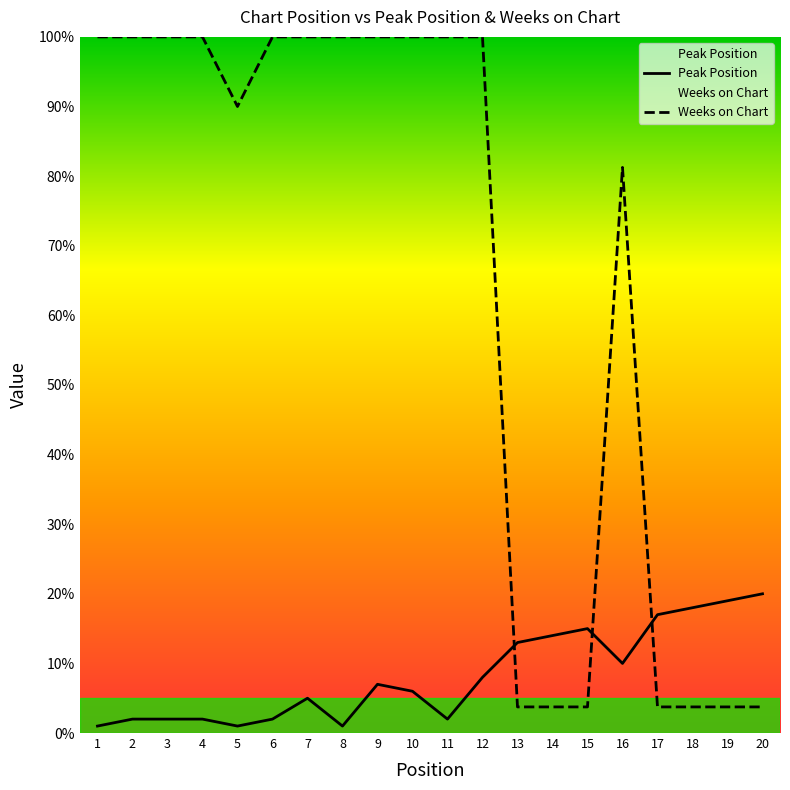

Between which two adjacent categories do Weeks on Chart and Peak Position first intersect?

12 and 13